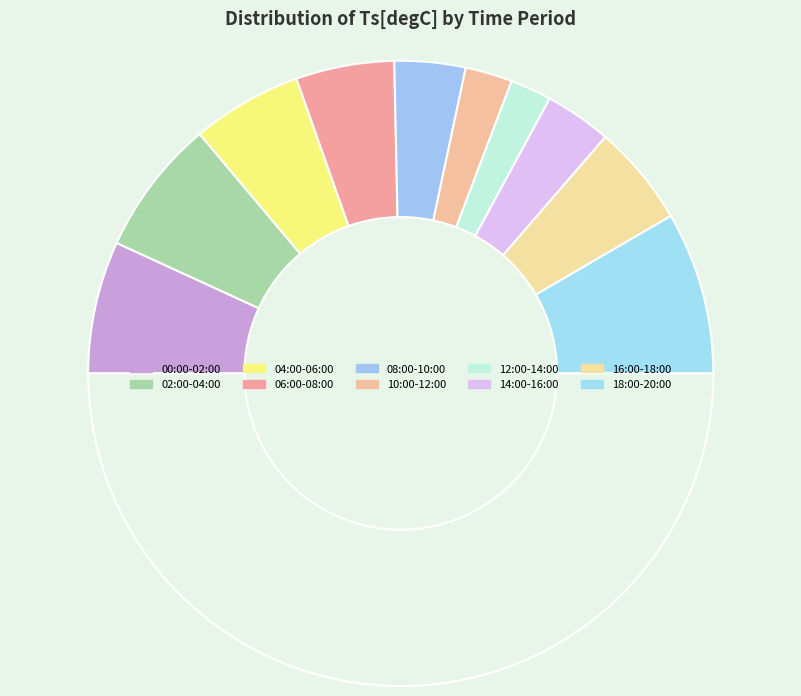

Which slice is the smallest?

12:00-14:00